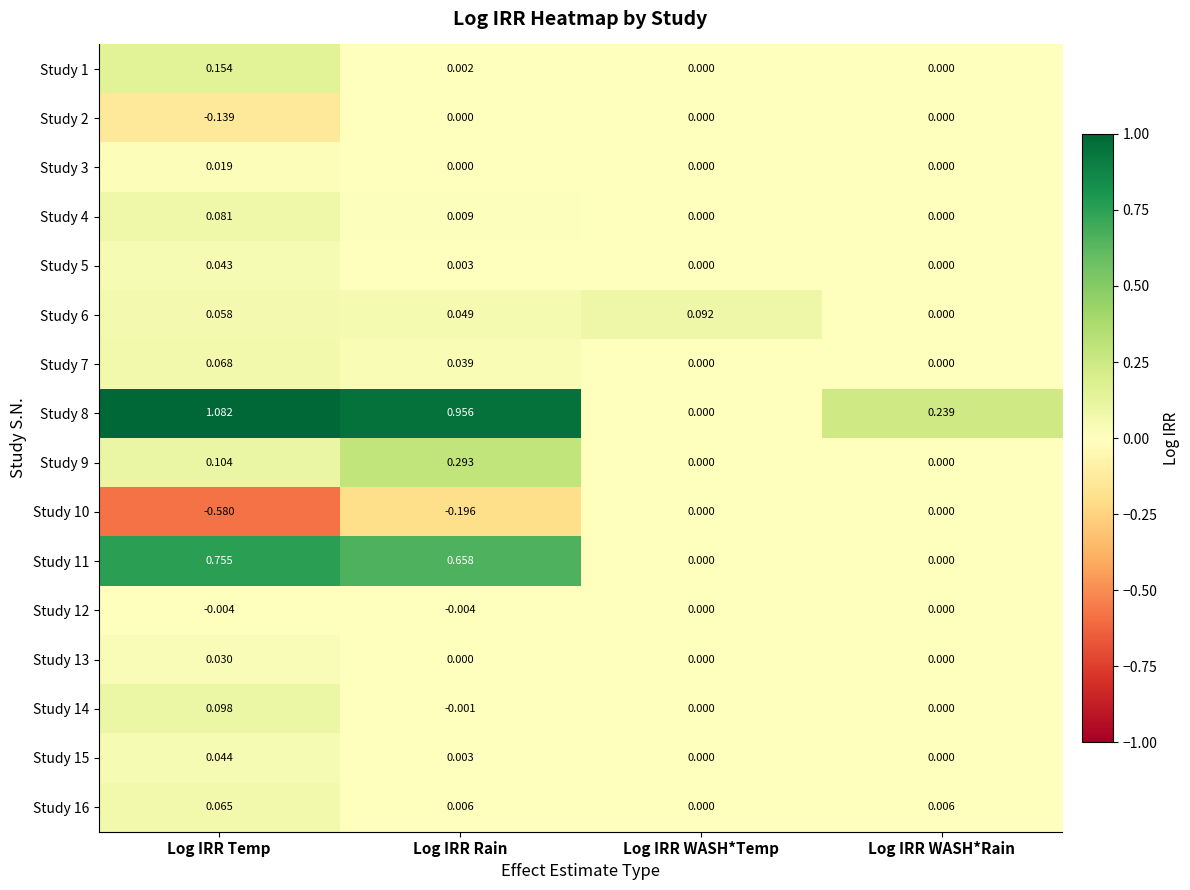

At which category is the sum across all series the highest?

Log IRR Temp